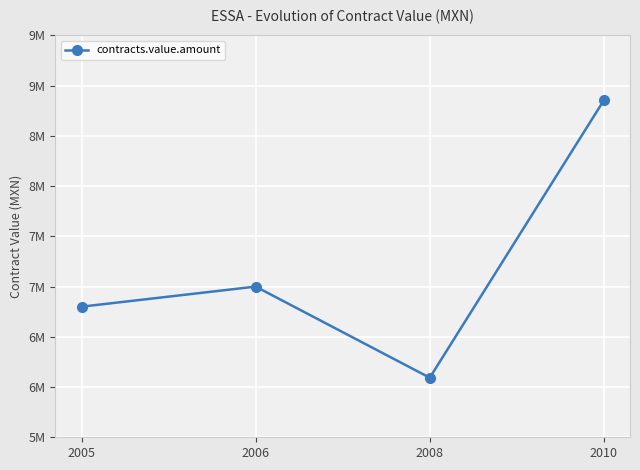

Reading left to right, list all the values displayed in this chart.

6800000	7000000	6092800	8854920